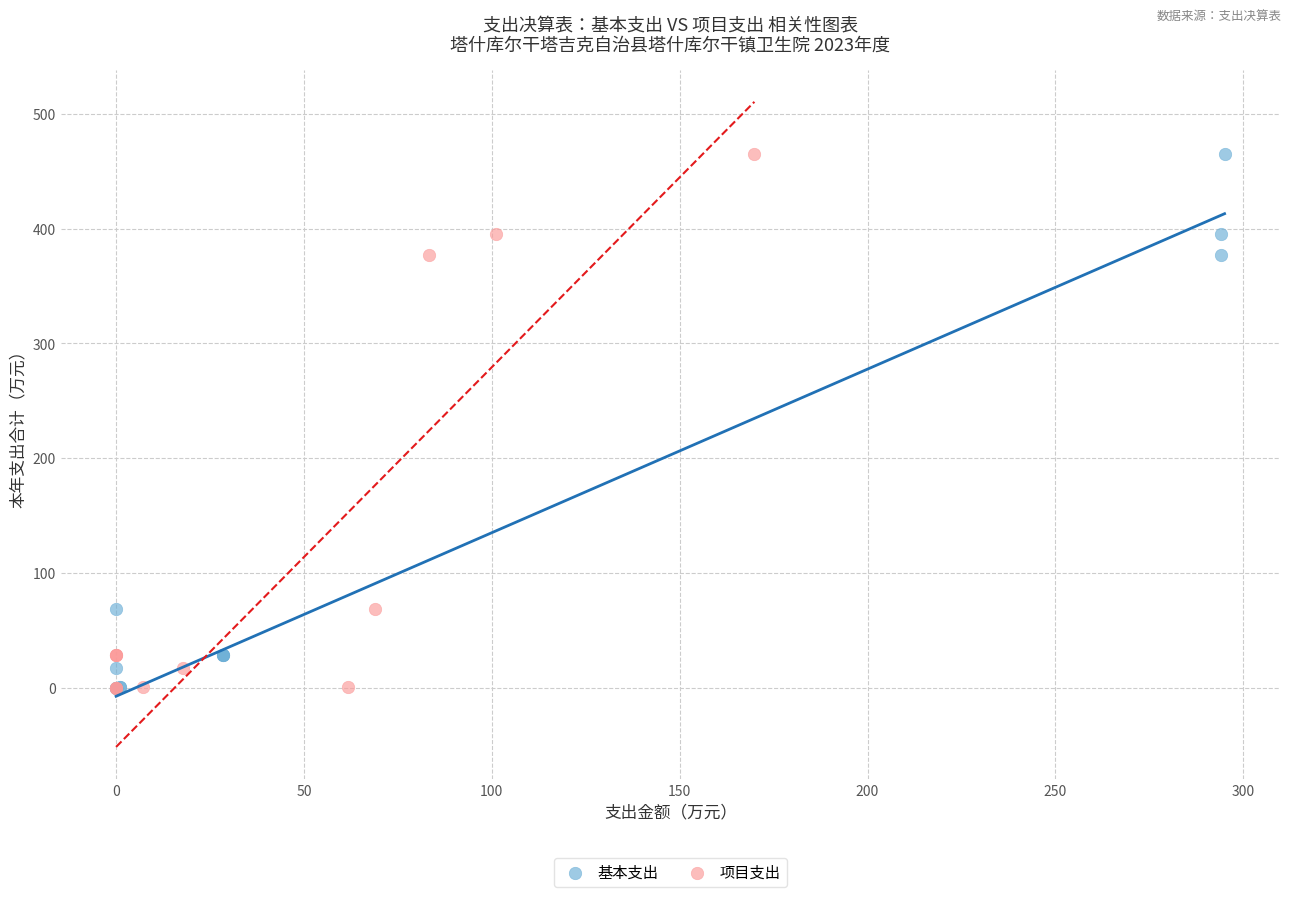

What are all the series names shown in the legend?

基本支出, 项目支出